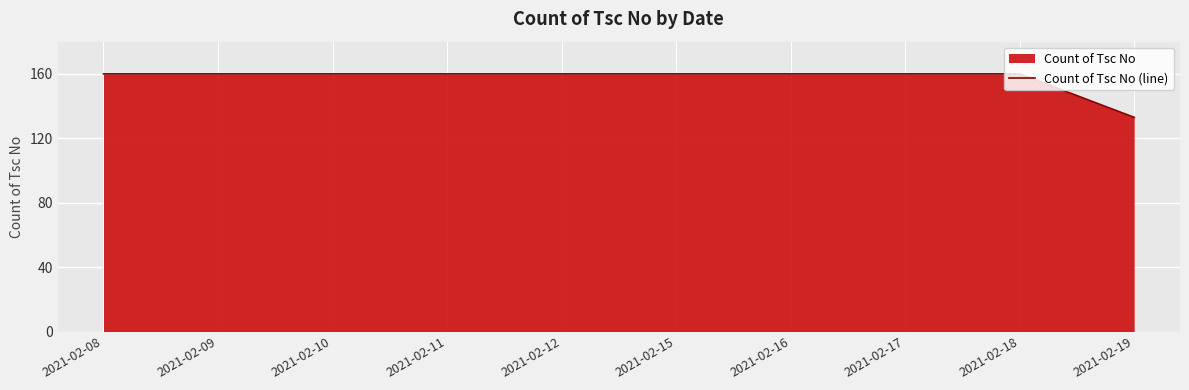

What is the smallest value displayed?

133